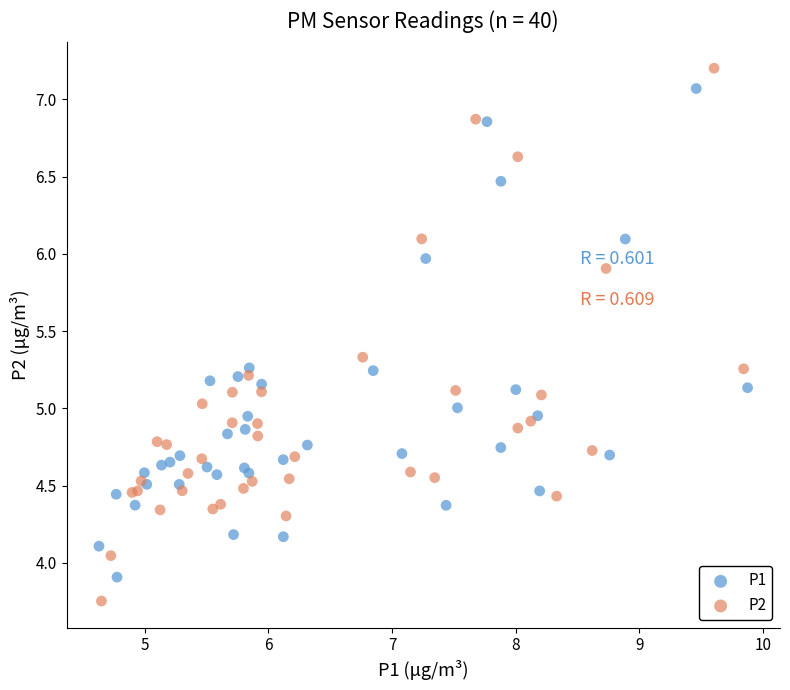

Which series reaches the maximum Y coordinate?

P2